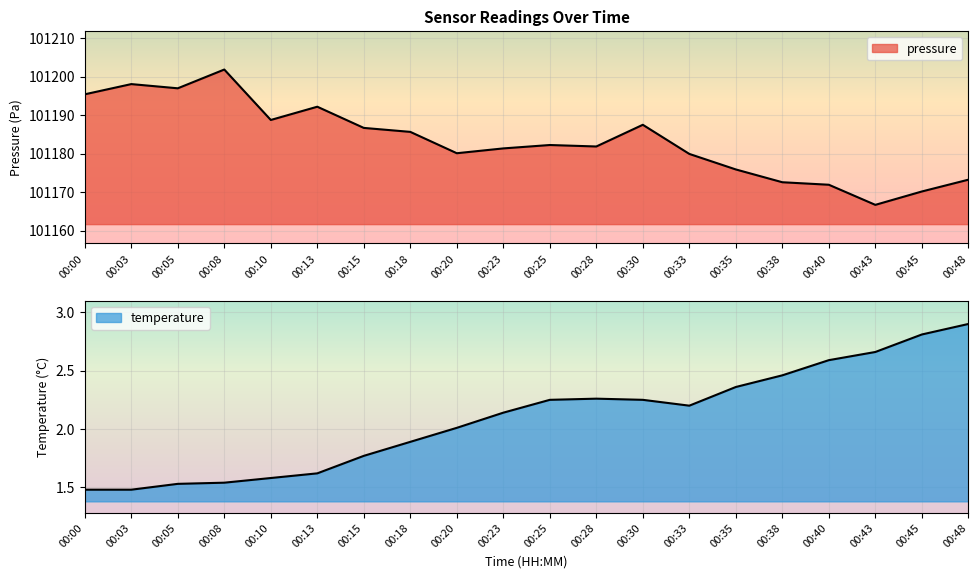

Which series has the widest spread of values?

pressure